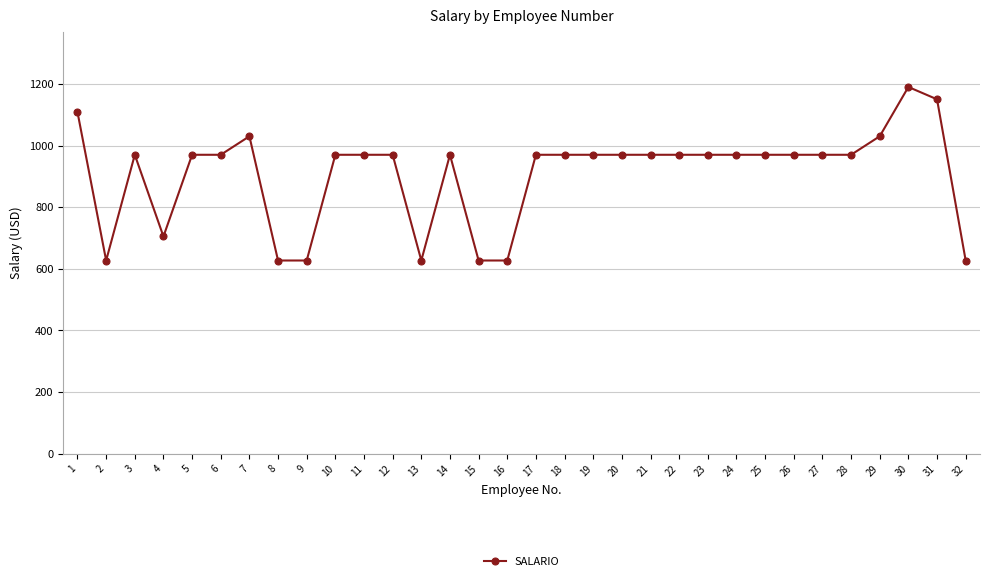

What is the value of the 26th point from the left?

970.0